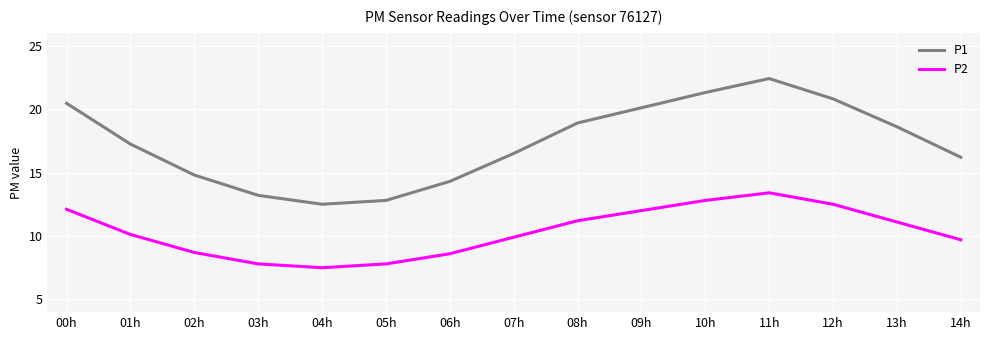

How many interior local valleys does the P2 series have?

1